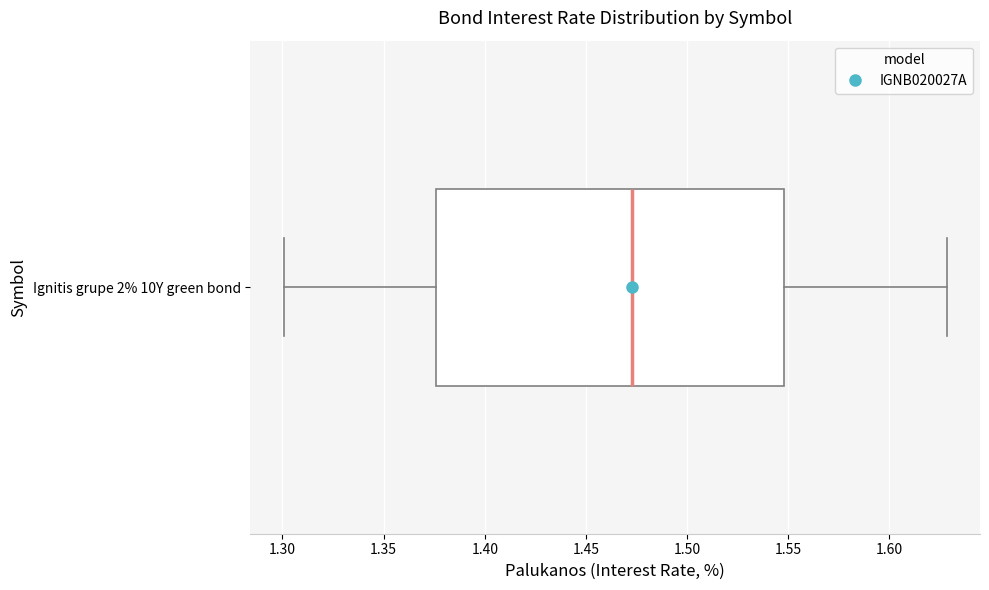

Transcribe this box plot: give where the median line is, the range the box spans, and where the two whiskers end, as read against the x-axis. The values are not printed on the chart, so give them approximately, as read against the axis.

median 1.475, box 1.375 to 1.550, whiskers 1.300 to 1.630